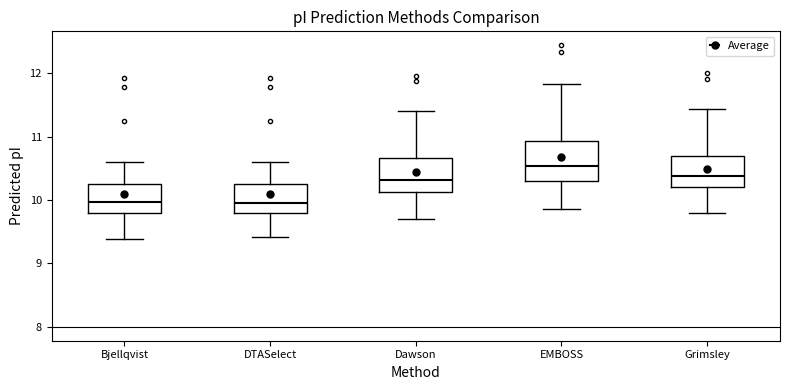

Reading left to right, transcribe this box plot: for each box, give where its median line is, the range the box spans, and where its two whiskers end, as read against the y-axis. The values are not printed on the chart, so give them approximately, as read against the axis.

Bjellqvist: median 10.0, box 9.8 to 10.3, whiskers 9.4 to 10.6
DTASelect: median 10.0, box 9.8 to 10.3, whiskers 9.4 to 10.6
Dawson: median 10.3, box 10.1 to 10.7, whiskers 9.7 to 11.4
EMBOSS: median 10.5, box 10.3 to 10.9, whiskers 9.9 to 11.8
Grimsley: median 10.4, box 10.2 to 10.7, whiskers 9.8 to 11.4